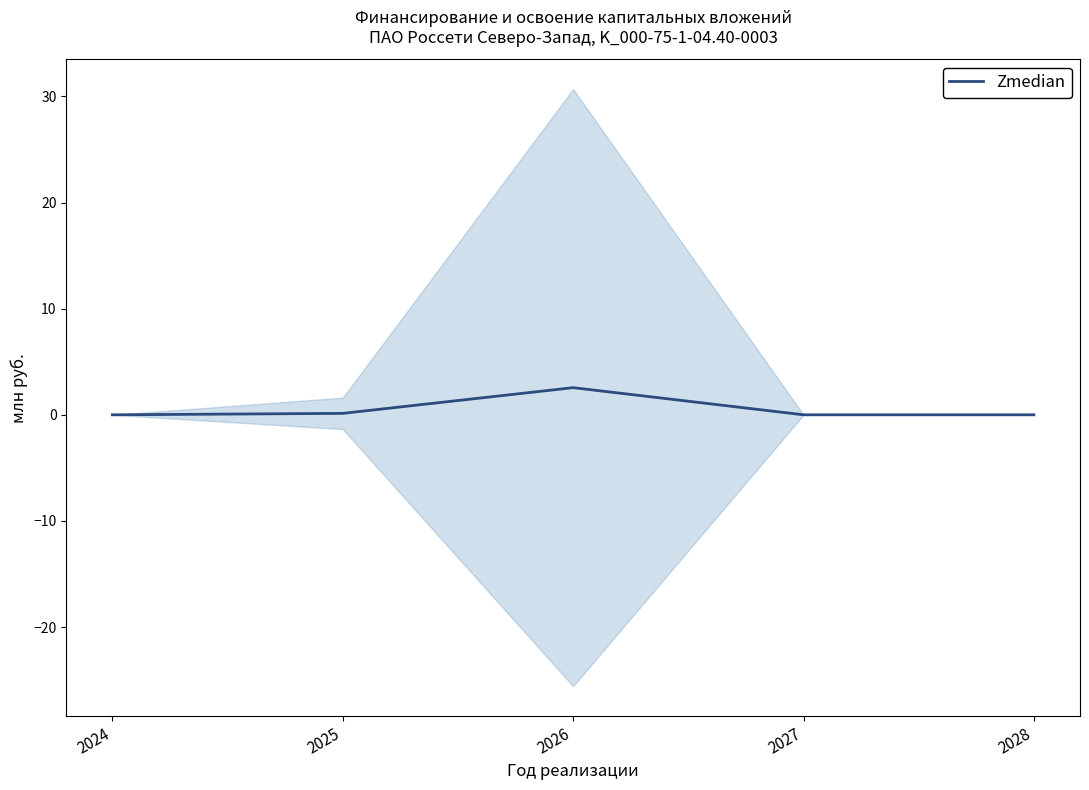

The value at 2027 is 0.0. True or false?

True